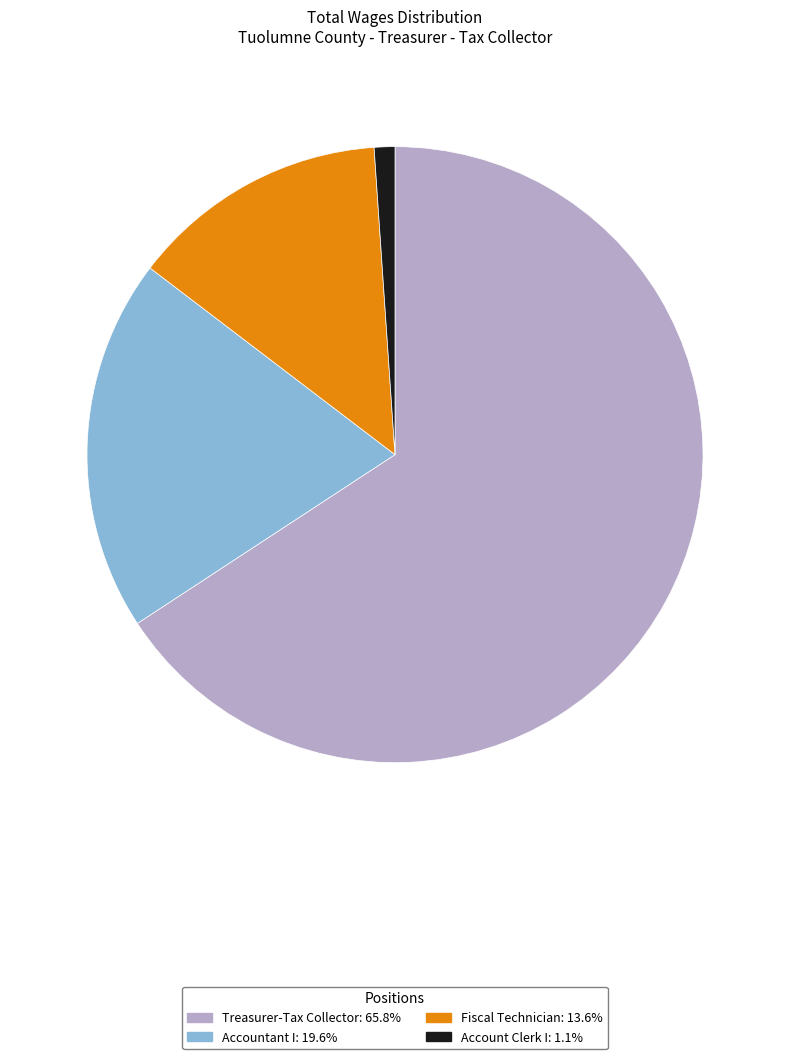

Which category has the smallest portion of the pie?

Account Clerk I